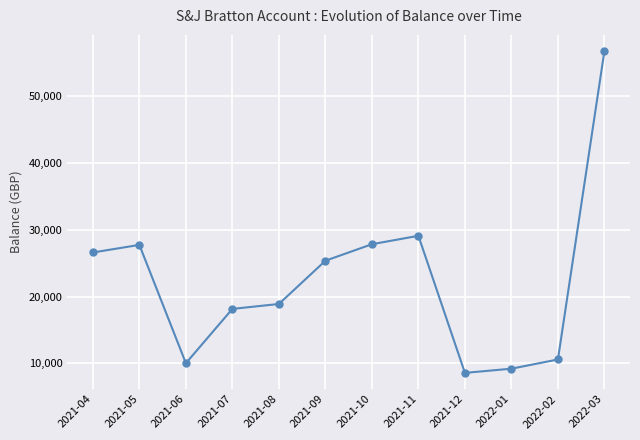

The chart shows a value of 10027.0 at 2021-06. True or false?

True